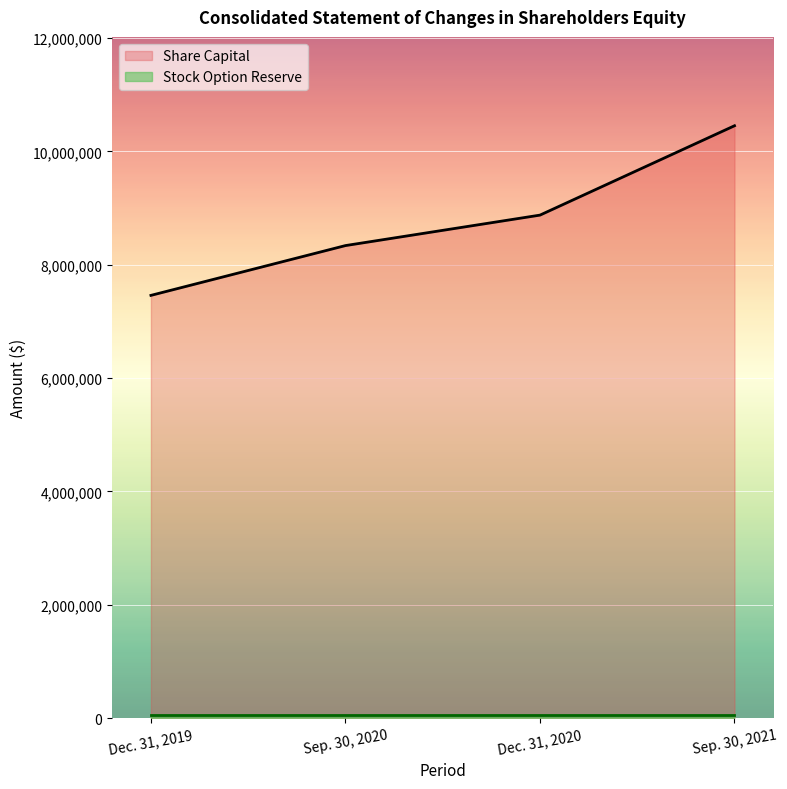

True or false: Share Capital has more than 0 interior local peaks.

False